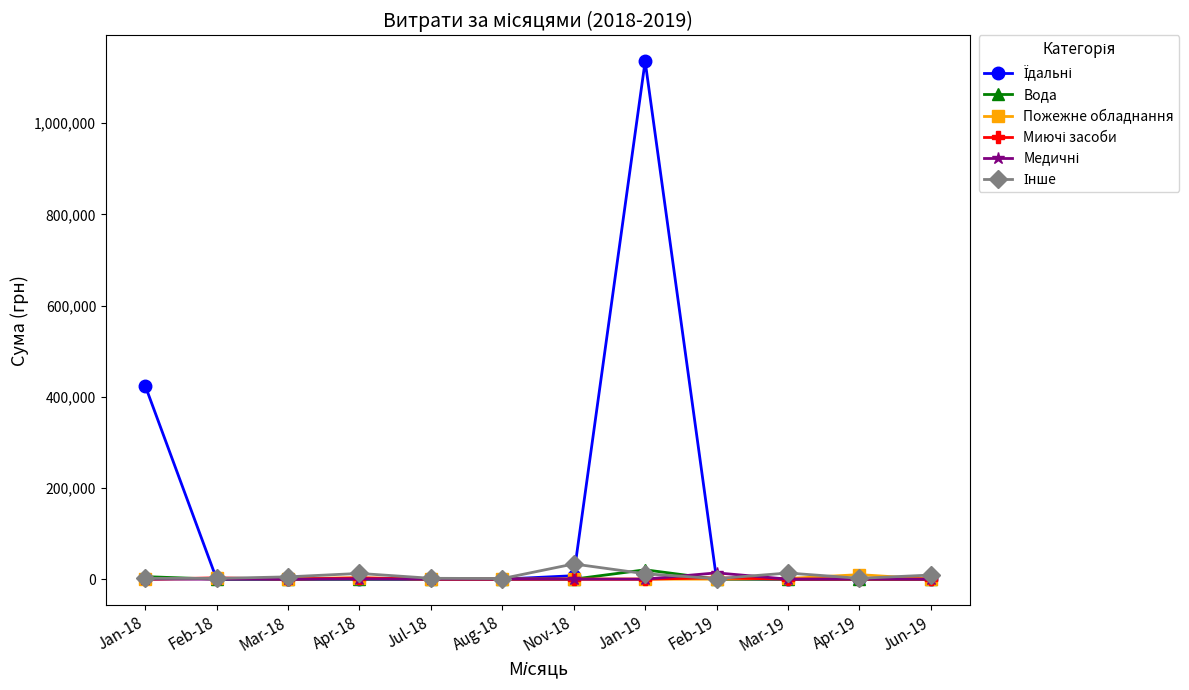

Count the number of data series in this chart.

6